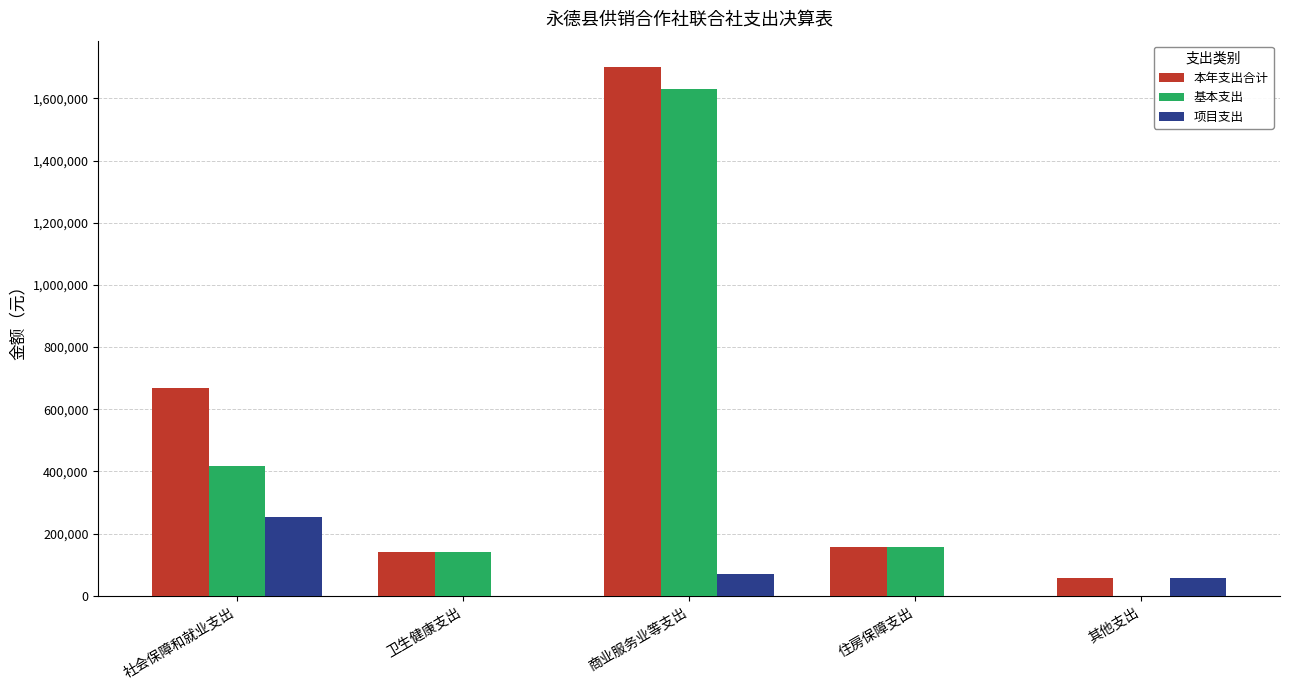

How many groups of bars are there?

5